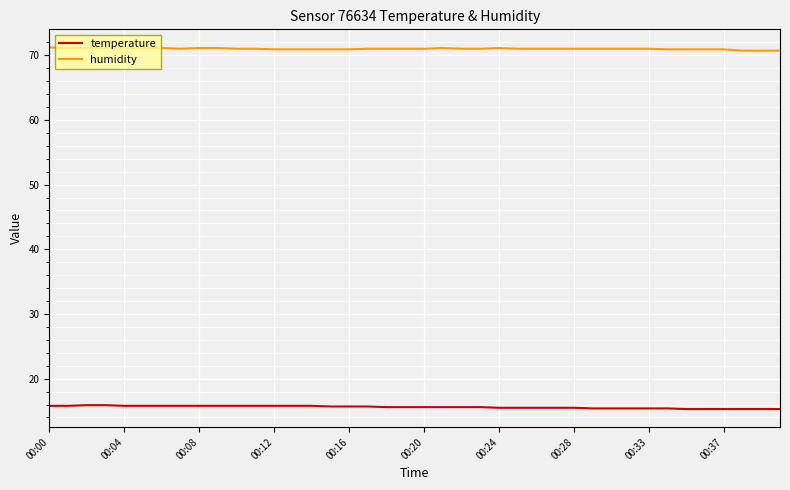

What is the highest value of the humidity series?

71.2